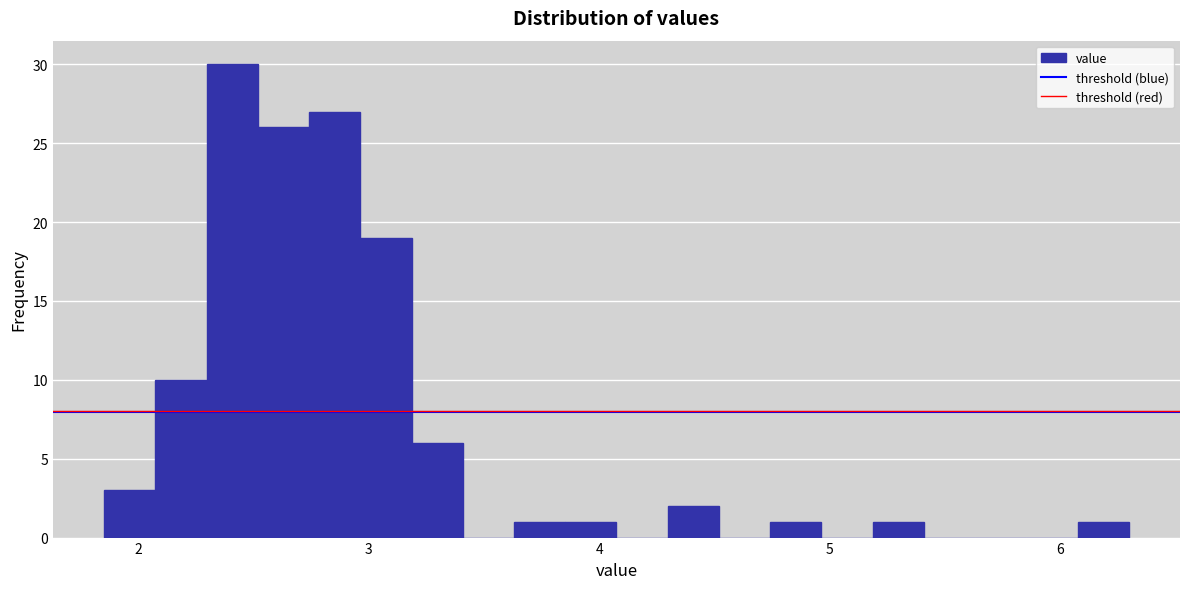

Read against the x-axis, roughly where is the centre of the tallest bar?

2.4